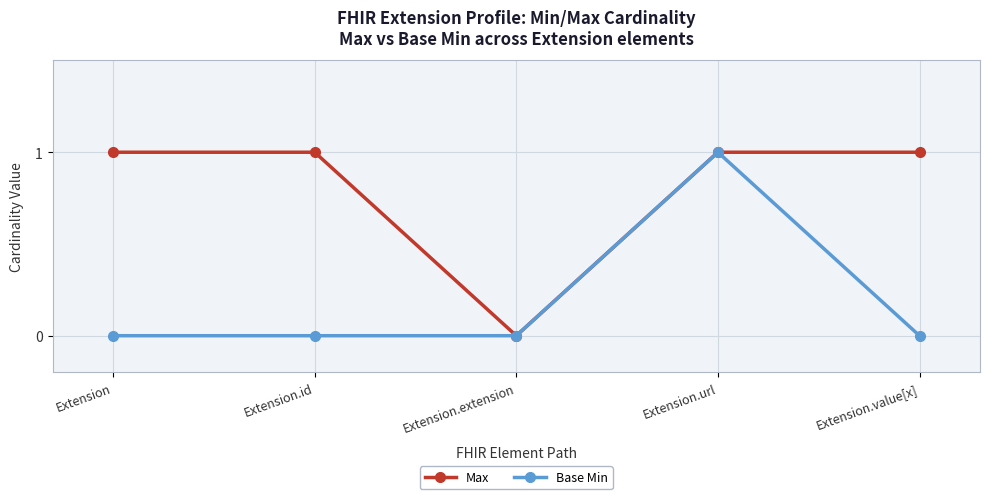

How many lines are shown in the chart?

2